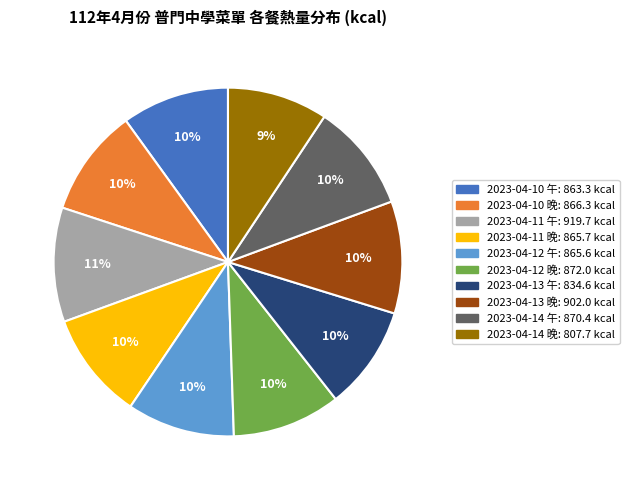

True or false: 2023-04-14 午 accounts for 1% of the total.

False